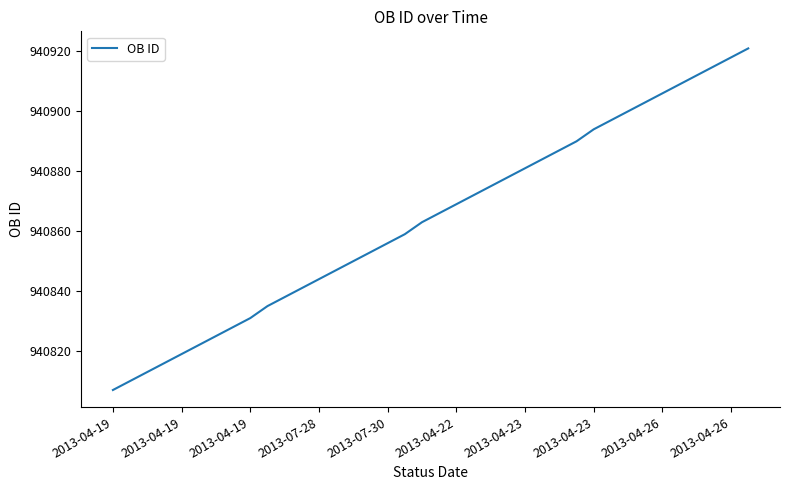

What is the difference between the maximum and minimum values?

114